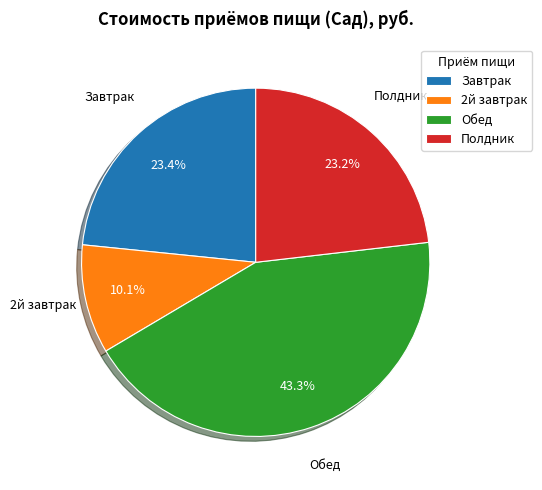

To the nearest percent, what is the combined percentage of Обед and 2й завтрак?

53%